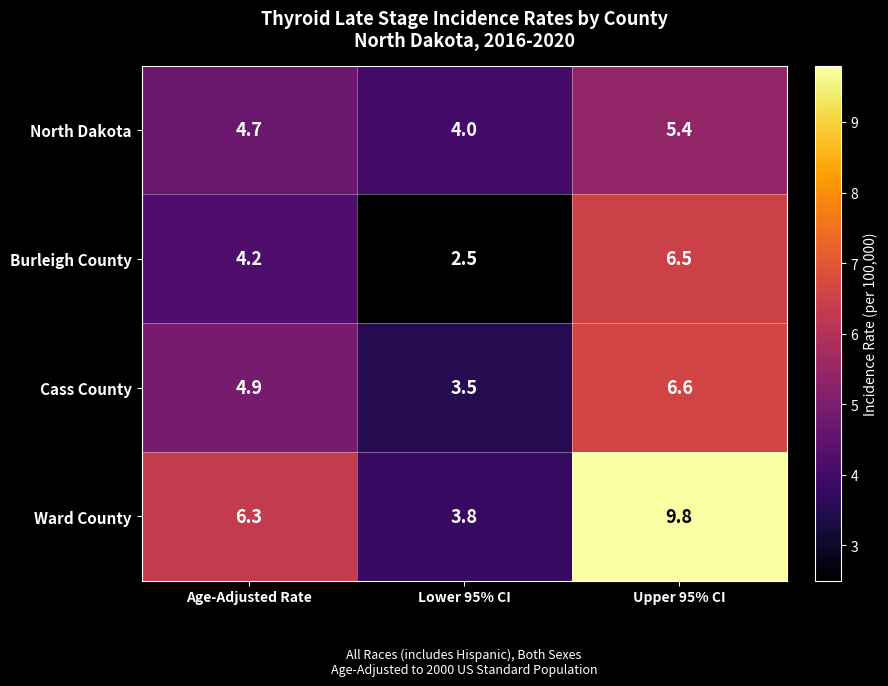

Count the number of data series in this chart.

4